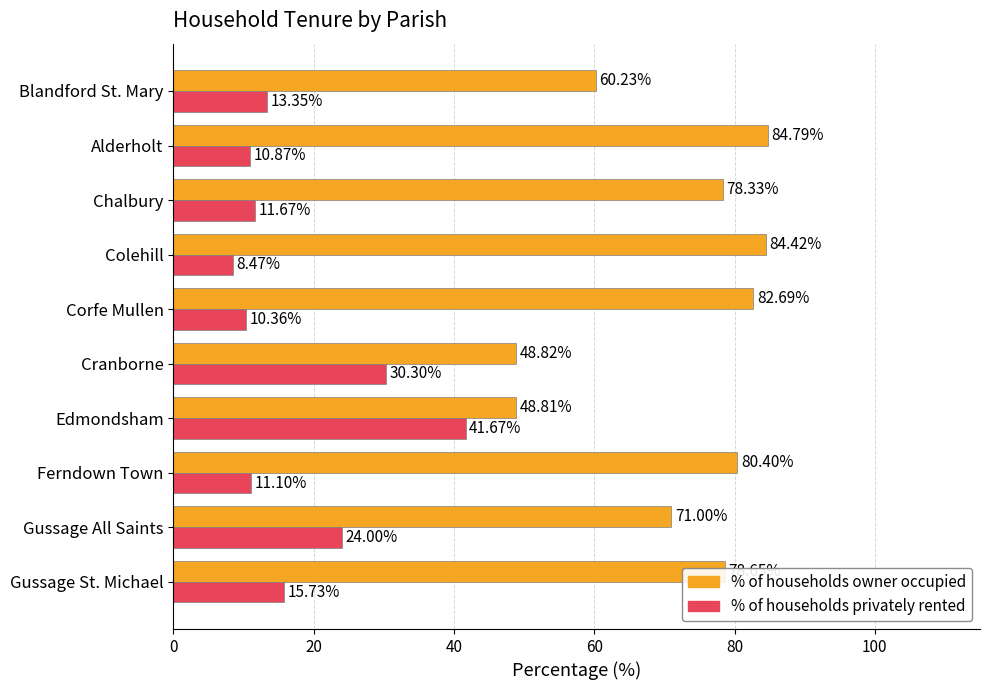

Is the value of % of households privately rented at Chalbury greater than the value of % of households owner occupied at Edmondsham?

No